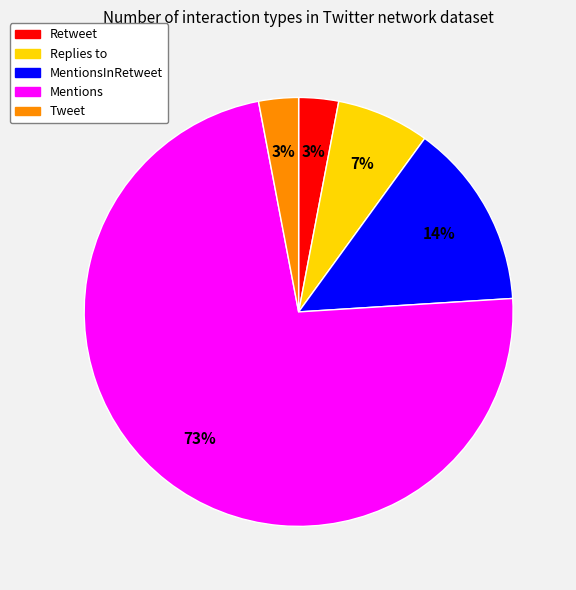

Is there any slice that represents more than half of the pie?

Yes